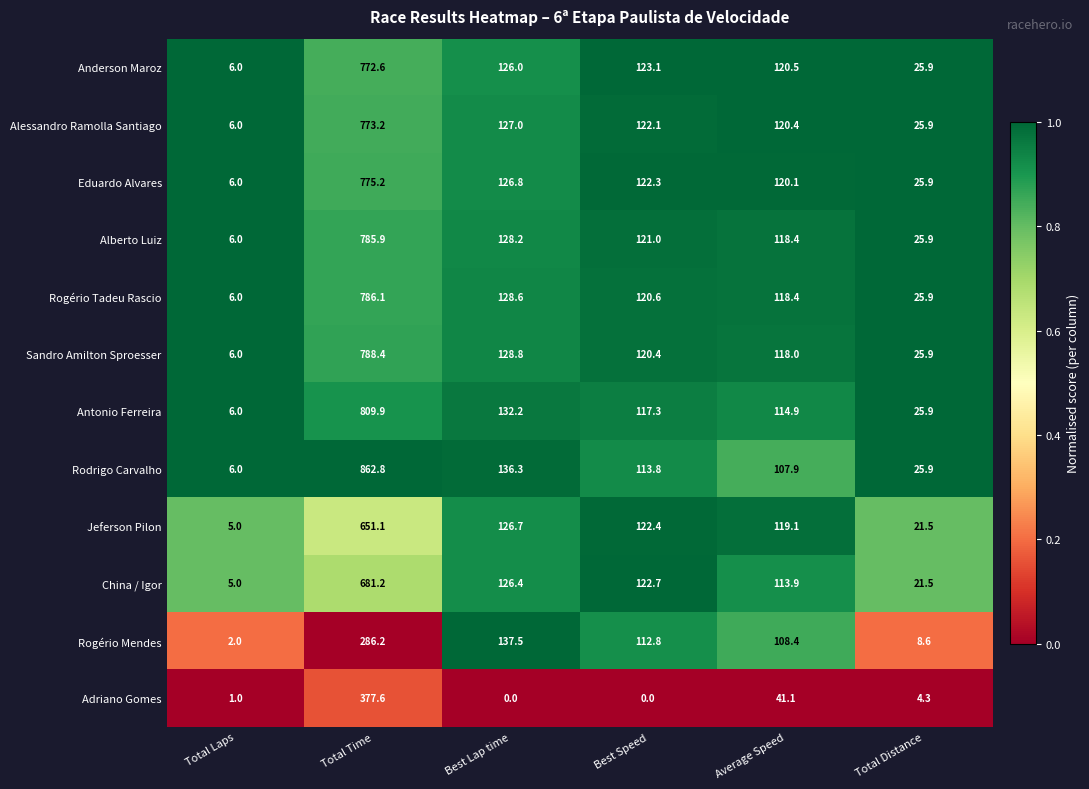

Is it true that Alessandro Ramolla Santiago equals 120.4 at Average Speed?

True